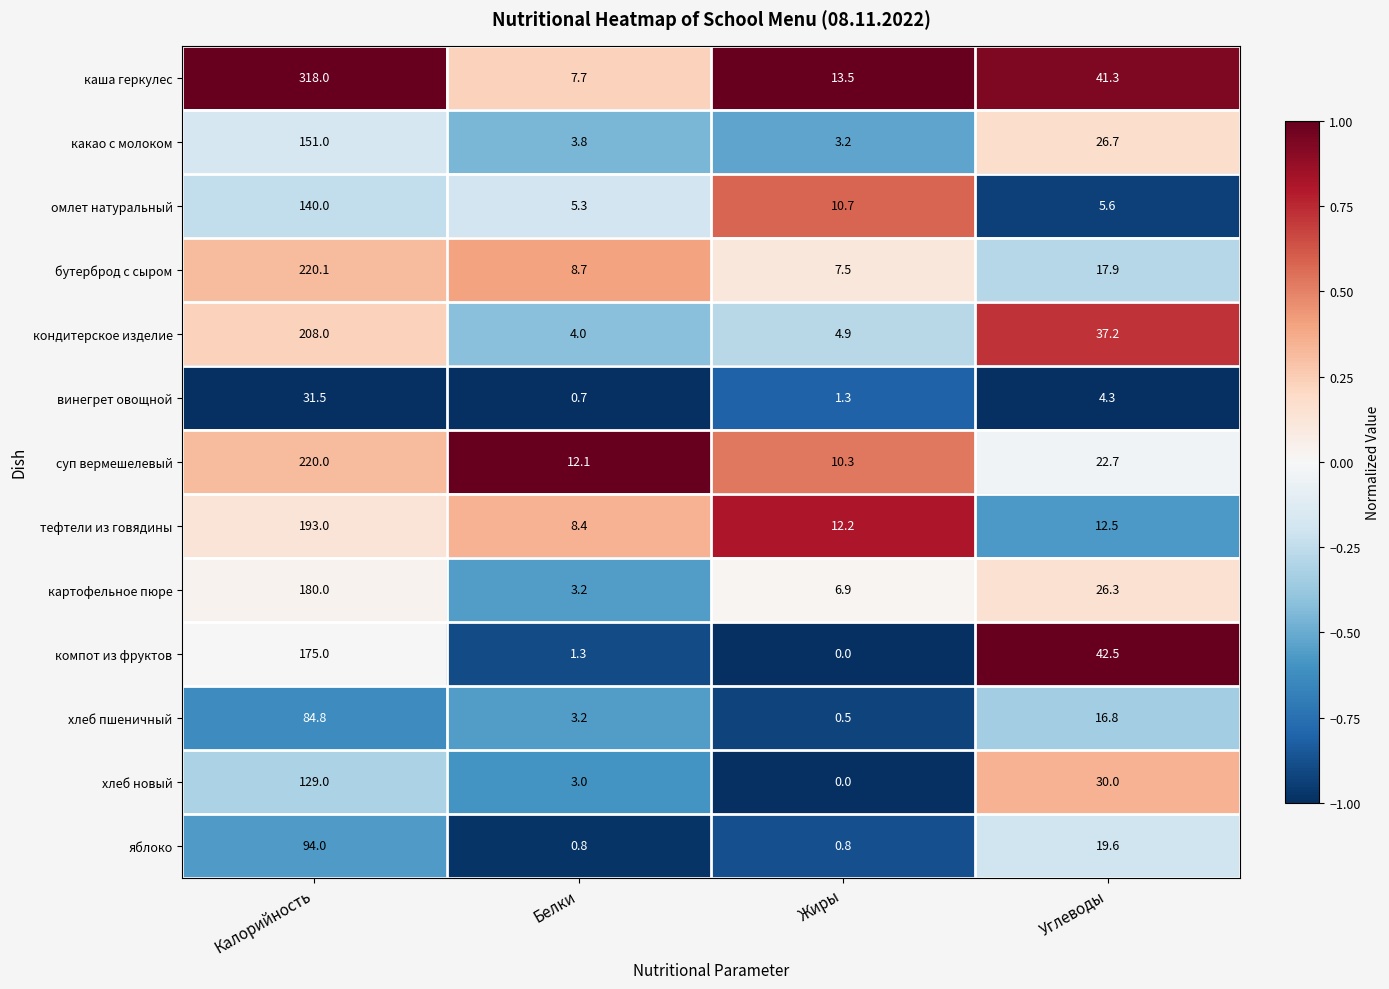

How many values in the яблоко series are below 19?

2